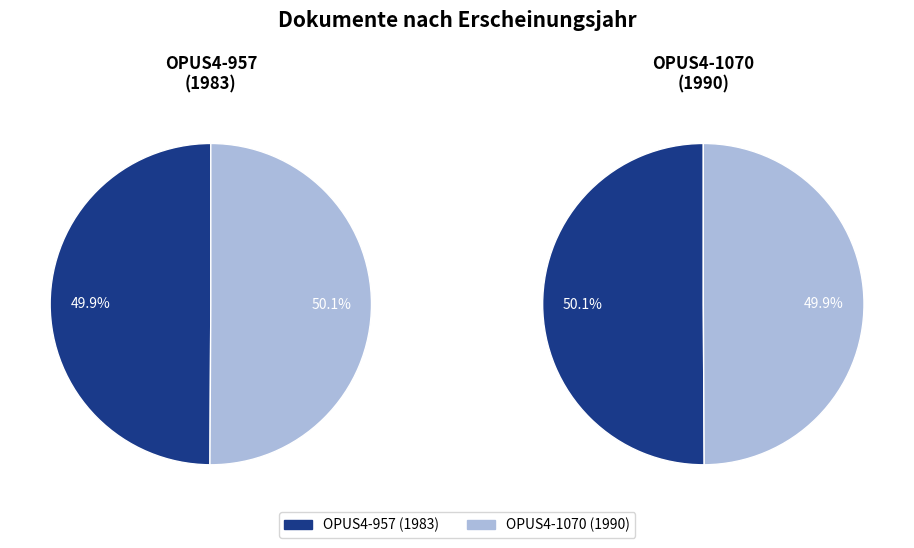

To the nearest percent, what percentage of the pie is OPUS4-1070?

50%